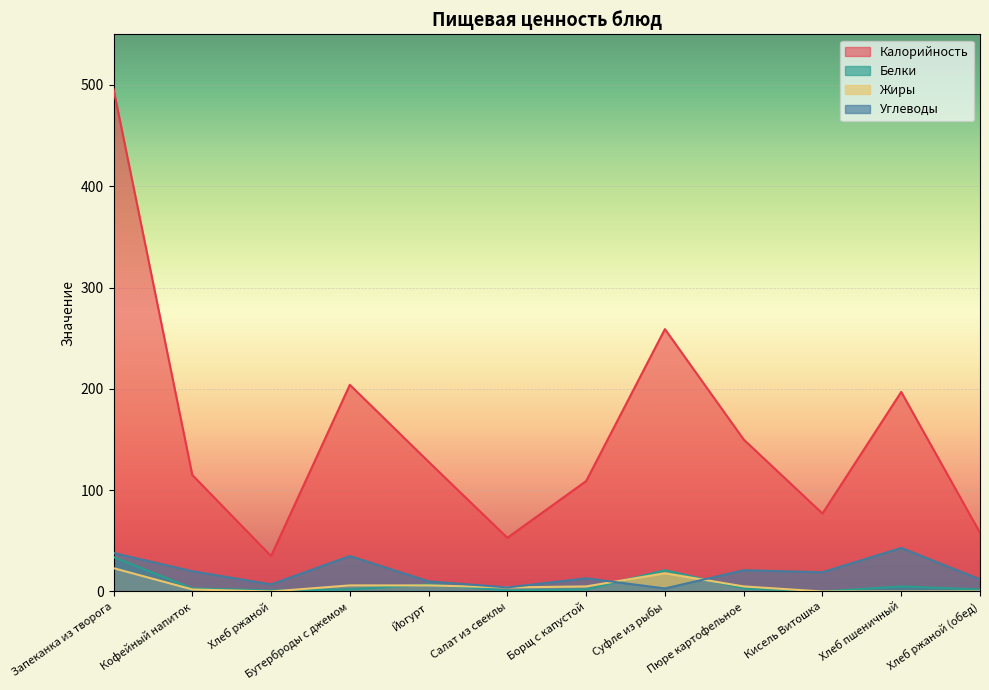

The value of Белки at Йогурт is 7. True or false?

True